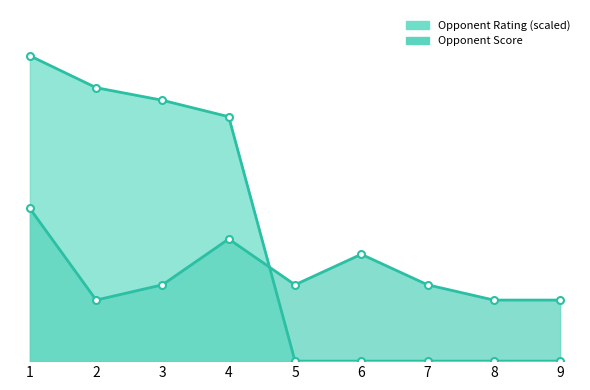

Which has a higher value, 9 or 2?

2